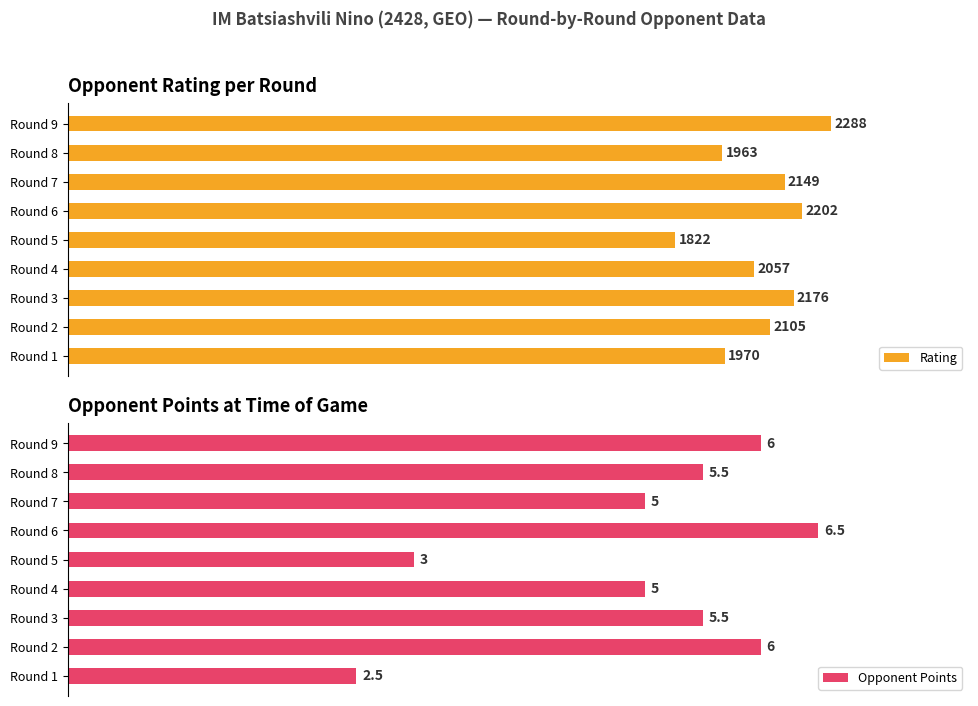

What is the highest value of the Rating series?

2288.0